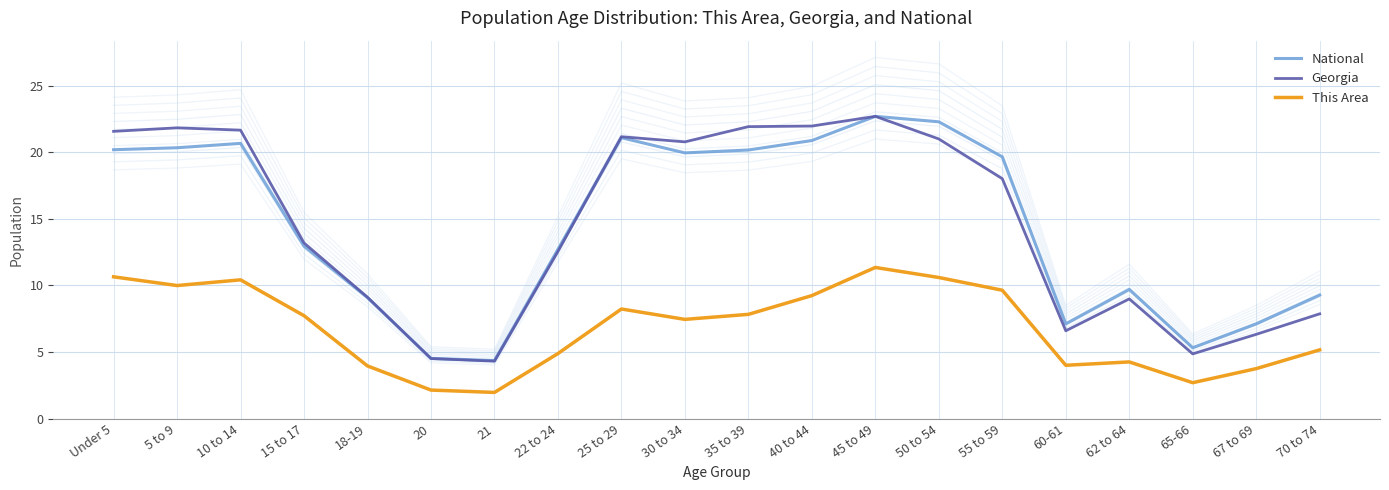

Is the value of This Area at 55 to 59 greater than the value of Georgia at 65-66?

Yes